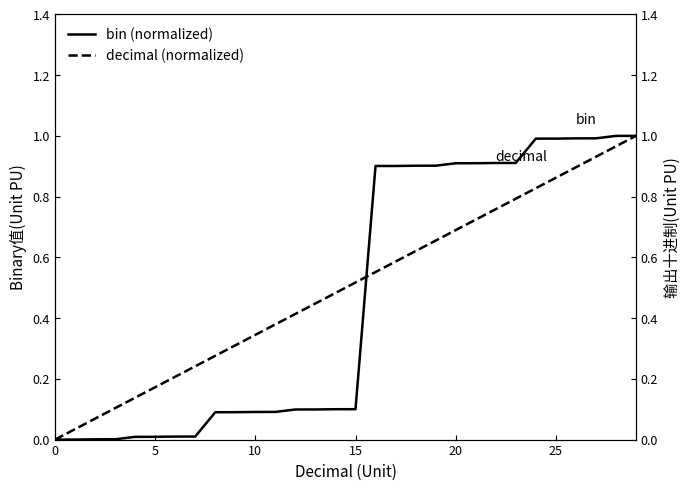

True or false: decimal (normalized) has more than 2 interior local peaks.

False